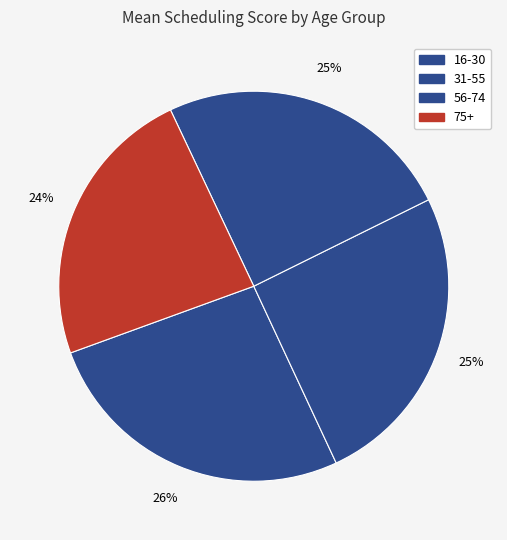

What is the change in value from 31-55 to 75+?

-0.5